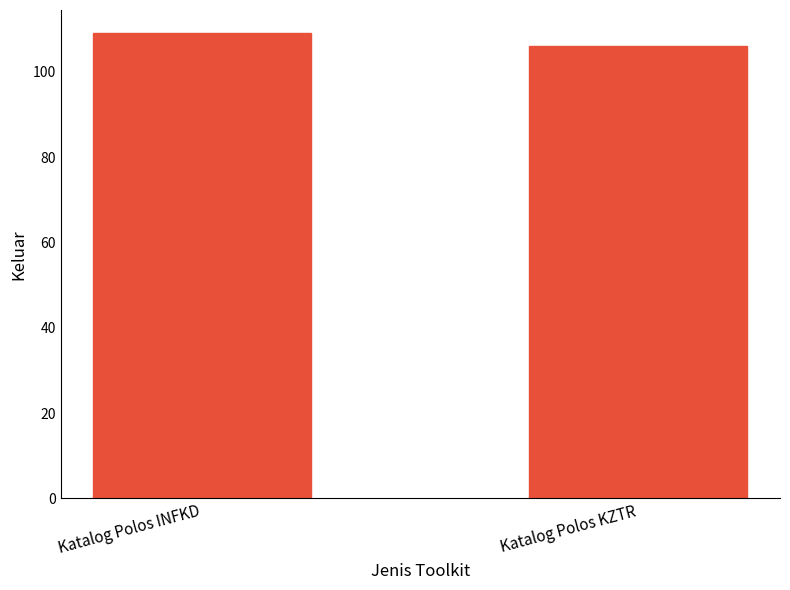

What is the approximate value at Katalog Polos KZTR?

106